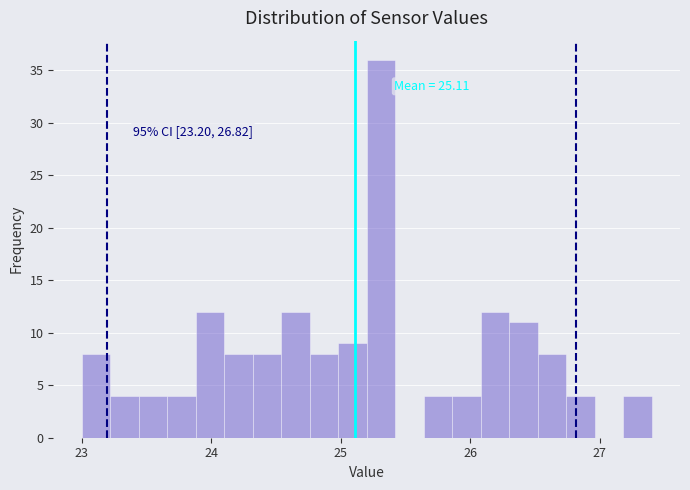

Around what value on the x-axis is the tallest bar? Give the approximate position of its centre, as read against the axis.

25.3